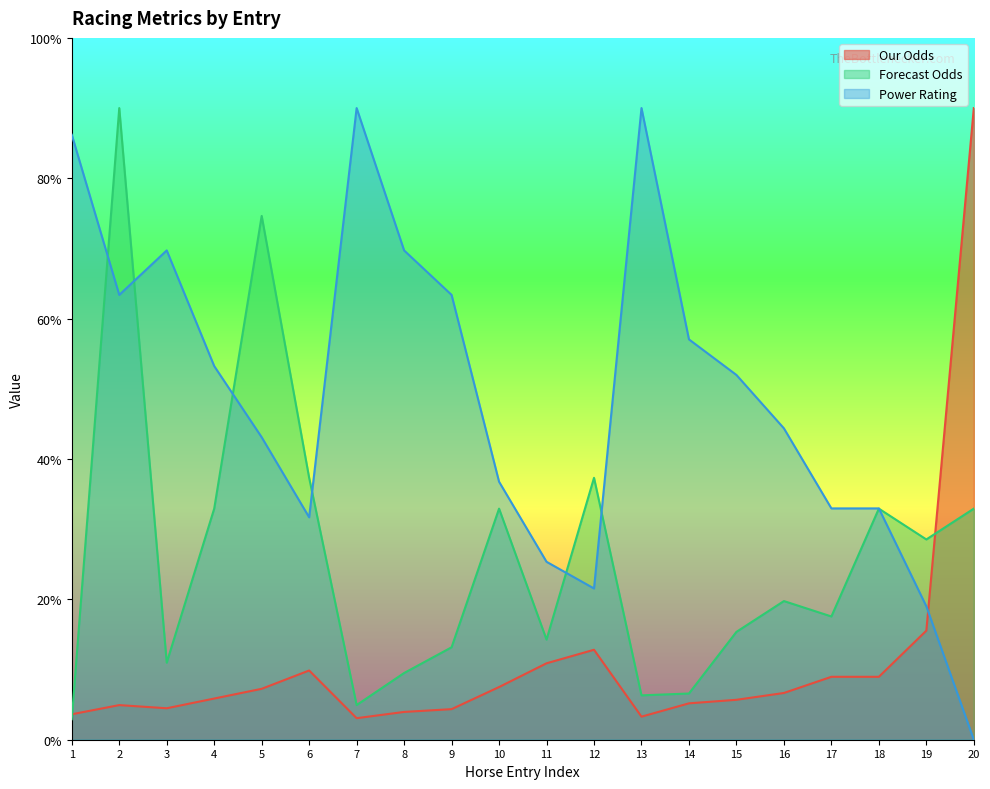

At 10, list the series in order from smallest to largest.

Our Odds, Forecast Odds, Power Rating